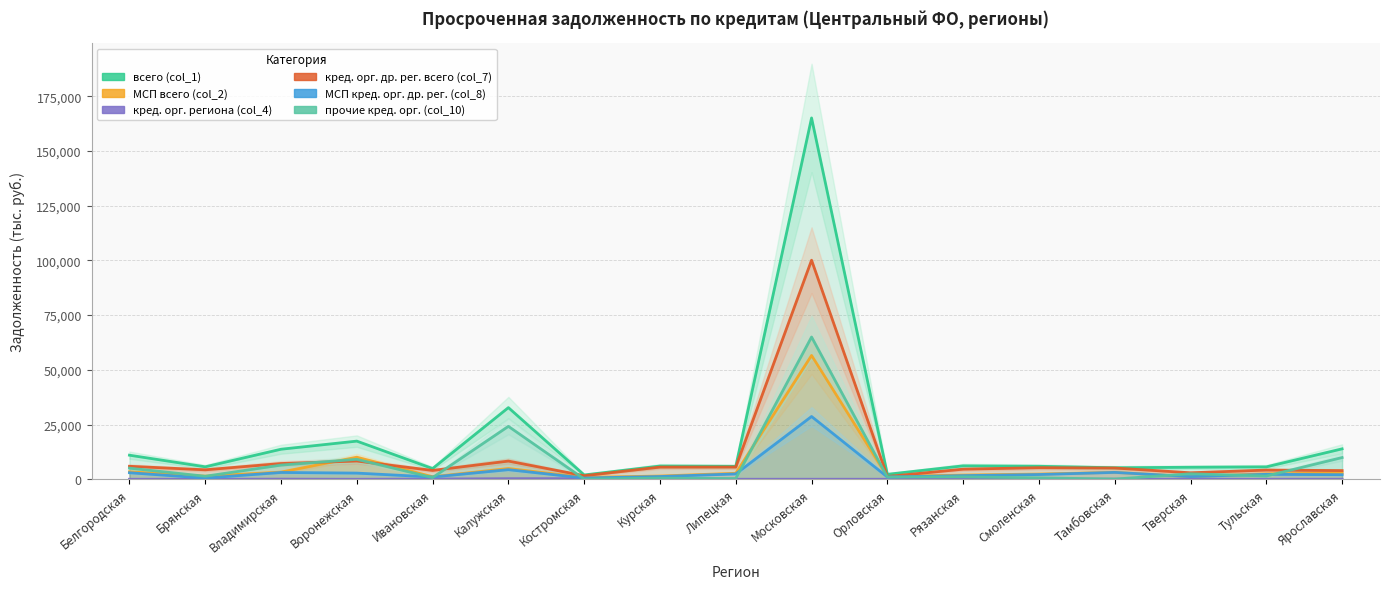

What is the sum of all всего (col_1) values?

309021